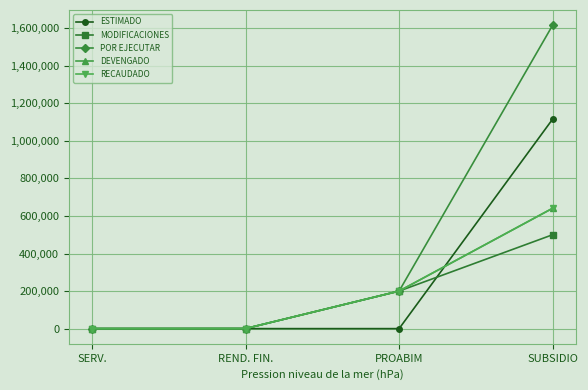

What is the spread (max minus min) of values at SUBSIDIO?

1115736.0